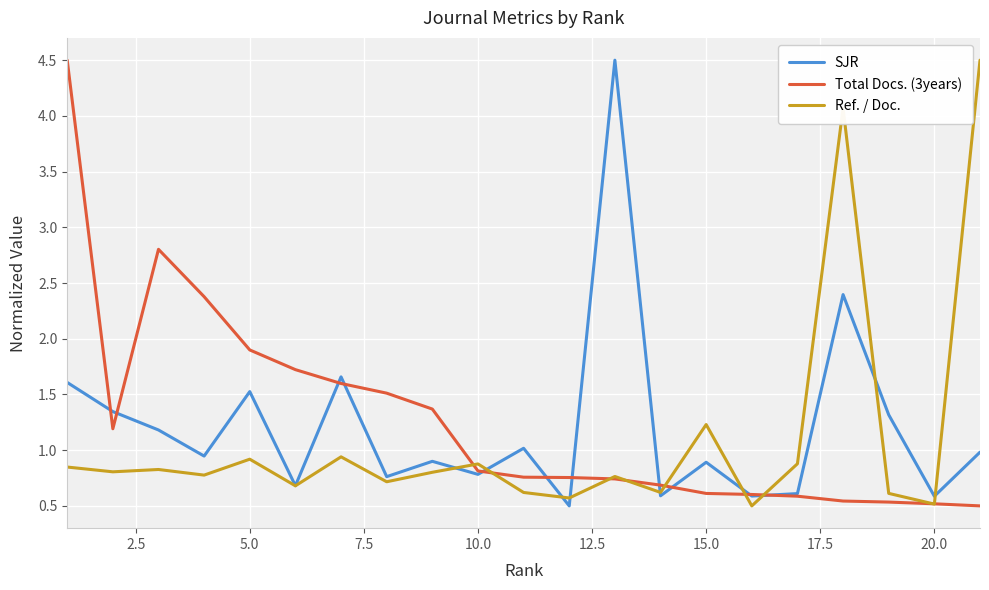

What is the smallest value displayed?

0.5